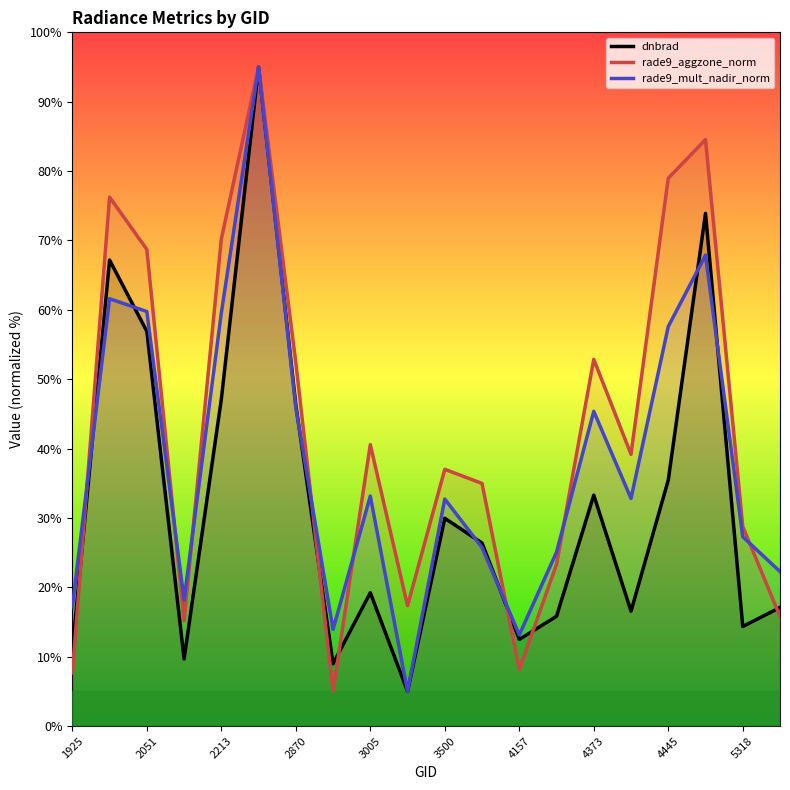

What is the approximate value of dnbrad at 3500?

30.0